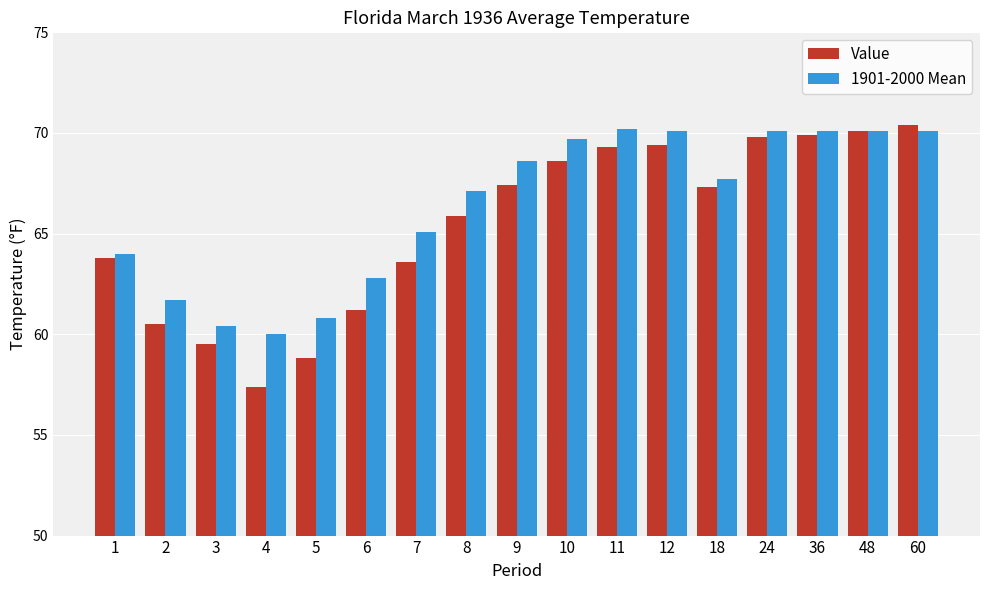

List the series in order of their peak value, lowest first.

1901-2000 Mean, Value